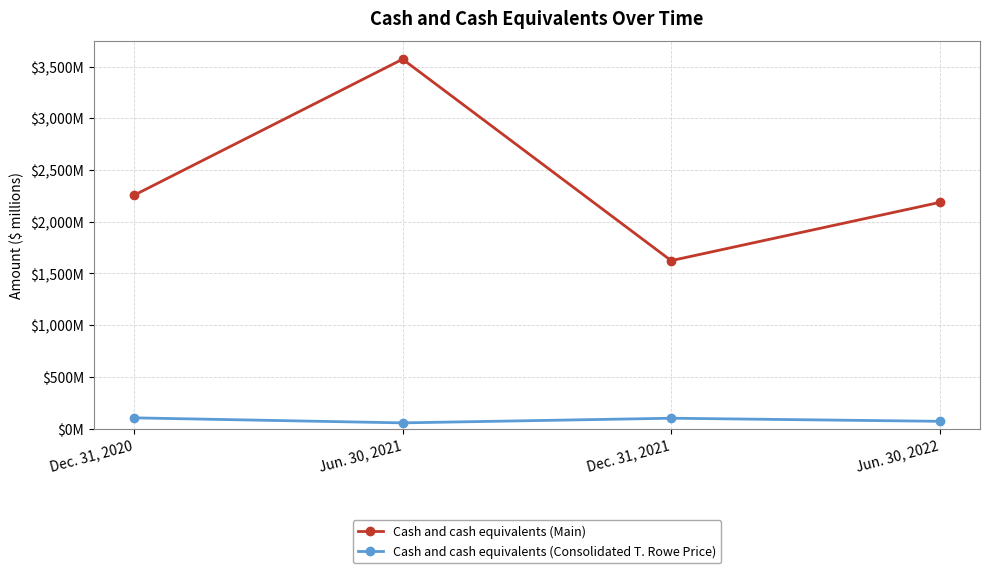

At which category does Cash and cash equivalents (Consolidated T. Rowe Price) reach its first local valley?

Jun. 30, 2021